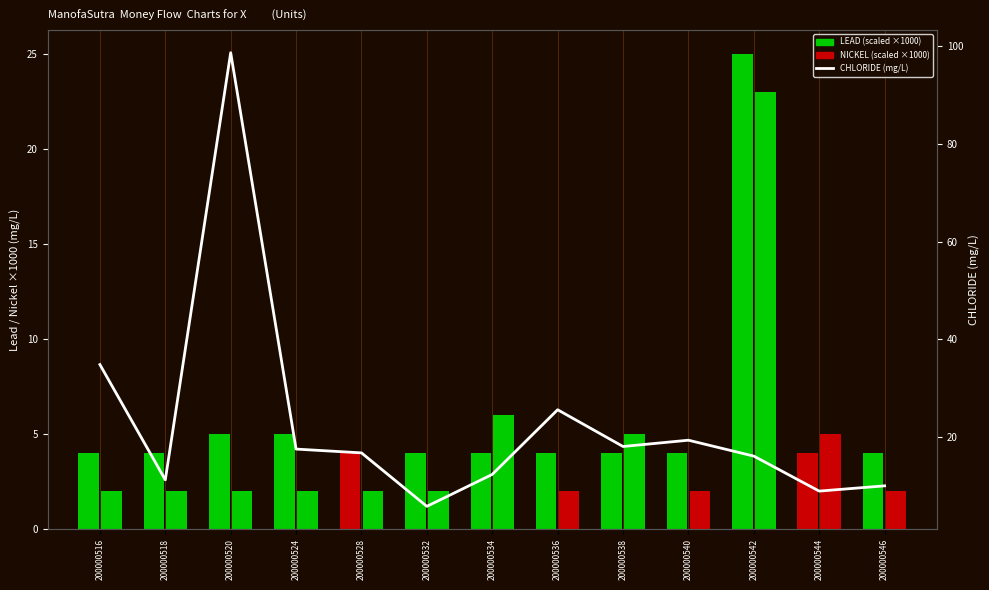

At which label is the value closest to 52?

200000516